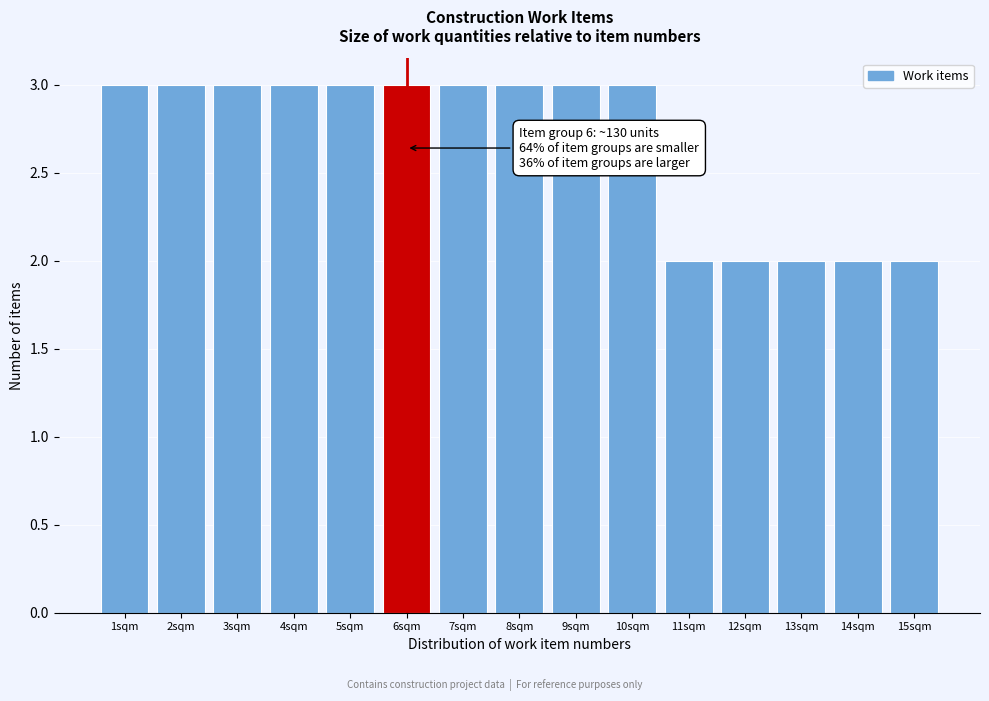

Reading left to right, extract all data points from this chart.

1sqm=3	2sqm=3	3sqm=3	4sqm=3	5sqm=3	6sqm=3	7sqm=3	8sqm=3	9sqm=3	10sqm=3	11sqm=2	12sqm=2	13sqm=2	14sqm=2	15sqm=2